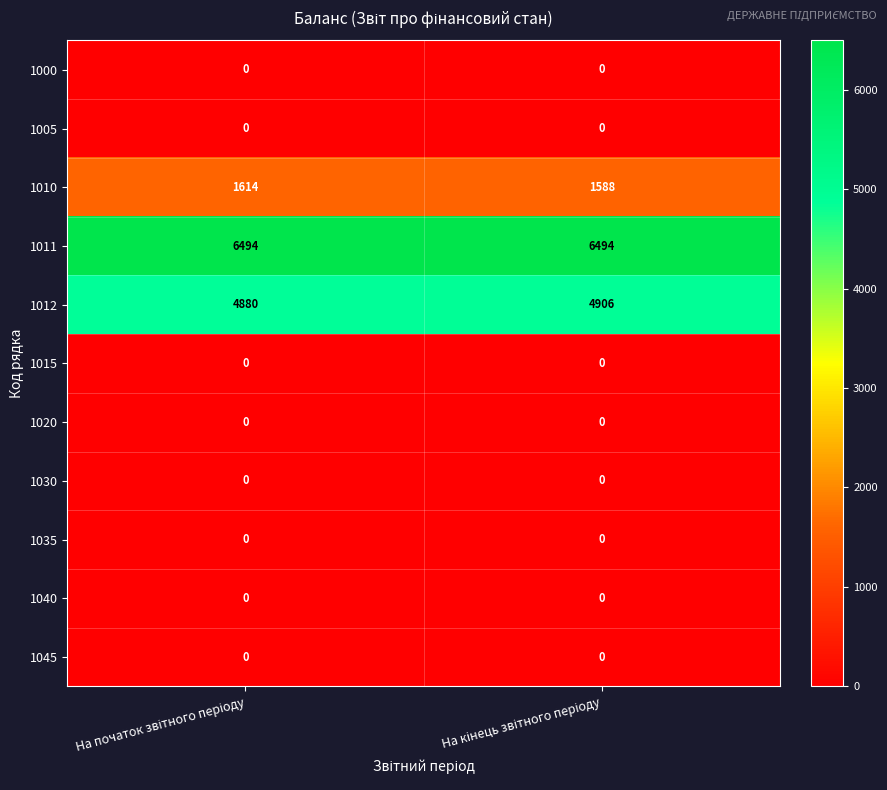

Reading right to left, transcribe all the data shown in this chart.

1000: 0	0
1005: 0	0
1010: 1588	1614
1011: 6494	6494
1012: 4906	4880
1015: 0	0
1020: 0	0
1030: 0	0
1035: 0	0
1040: 0	0
1045: 0	0